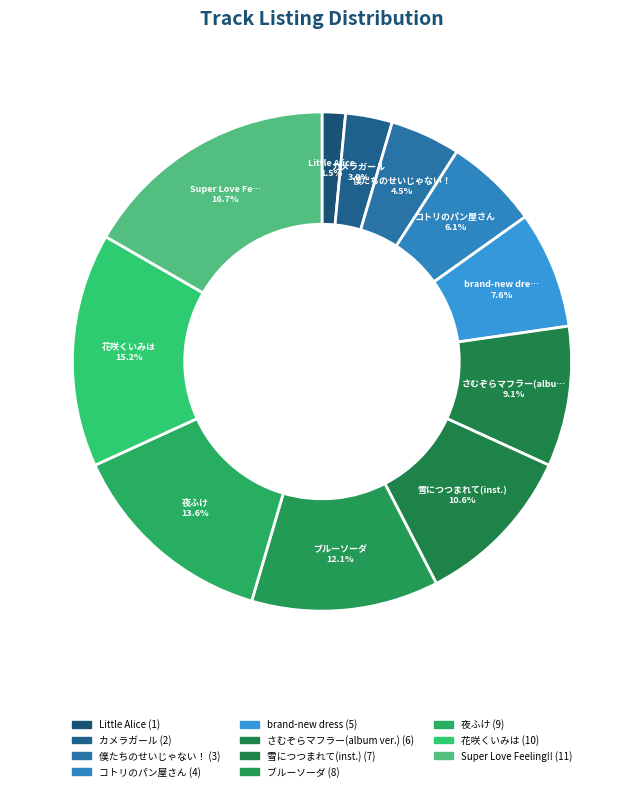

Count the number of slices in the pie.

11